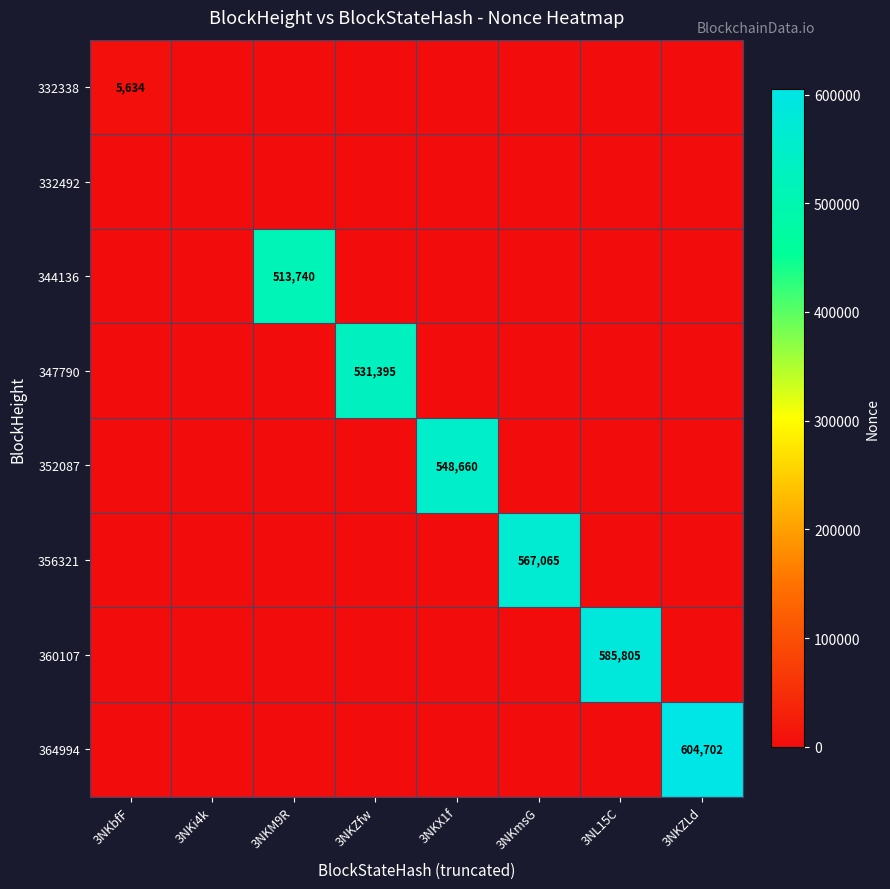

Which series has the largest range (max minus min)?

364994